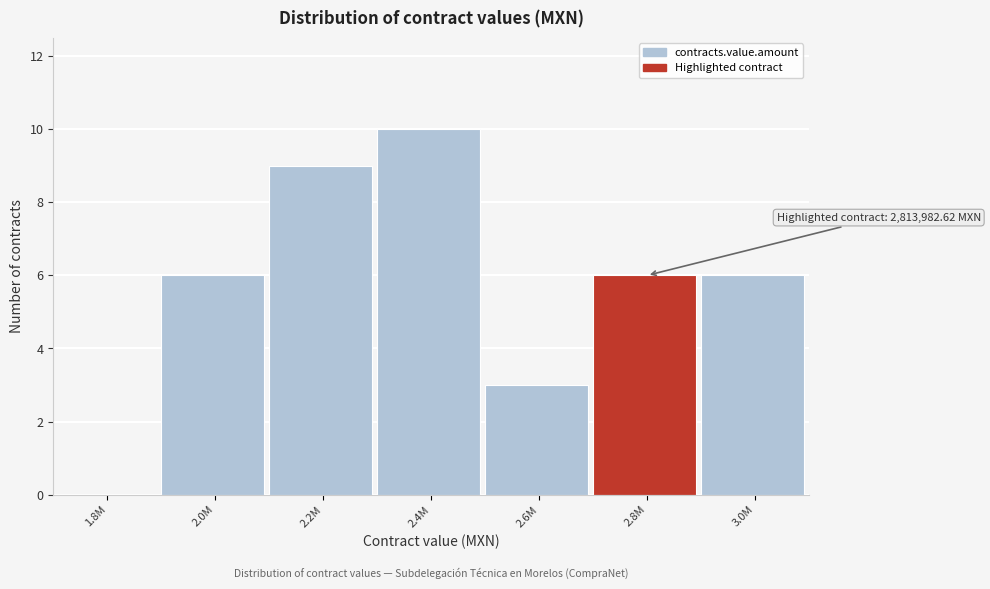

Reading left to right, what are all the values shown in this chart?

1.8M=0	2.0M=6	2.2M=9	2.4M=10	2.6M=3	2.8M=6	3.0M=6